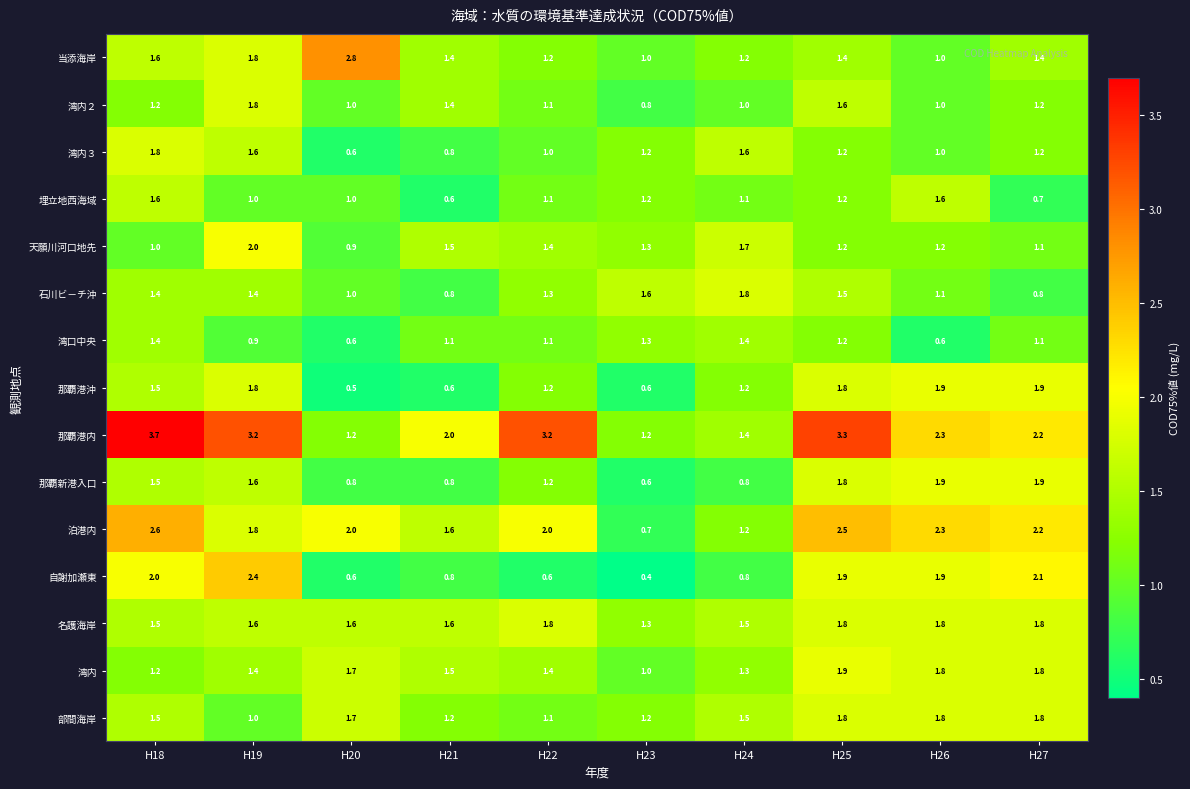

How many values in the 自謝加瀬東 series exceed 1?

5